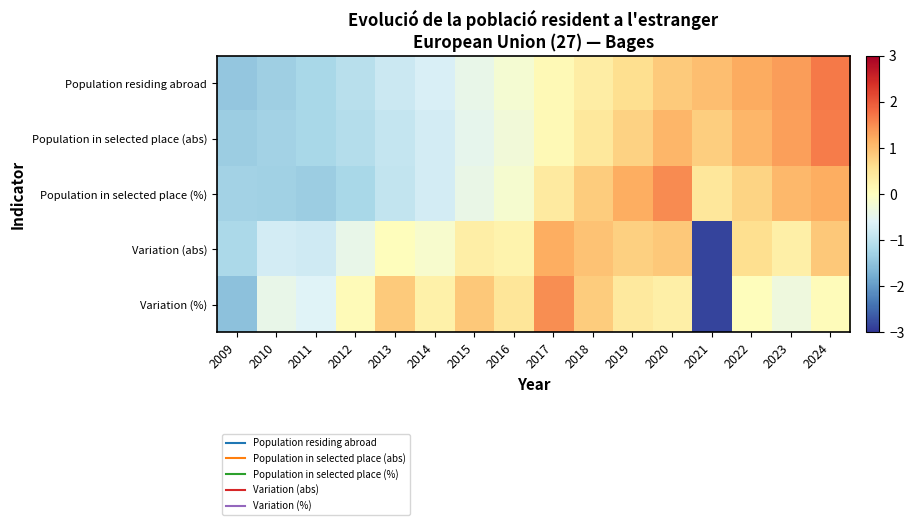

Reading left to right, what are all the values shown in this chart?

Population residing abroad: 2009=-1.4	2010=-1.3	2011=-1.2	2012=-1.0	2013=-0.8	2014=-0.7	2015=-0.4	2016=-0.2	2017=0.1	2018=0.4	2019=0.6	2020=0.8	2021=1.0	2022=1.2	2023=1.4	2024=1.7
Population in selected place (abs): 2009=-1.3	2010=-1.3	2011=-1.2	2012=-1.1	2013=-0.9	2014=-0.7	2015=-0.5	2016=-0.3	2017=0.1	2018=0.4	2019=0.8	2020=1.1	2021=0.8	2022=1.1	2023=1.3	2024=1.7
Population in selected place (%): 2009=-1.3	2010=-1.3	2011=-1.3	2012=-1.2	2013=-0.9	2014=-0.7	2015=-0.4	2016=-0.2	2017=0.4	2018=0.8	2019=1.2	2020=1.5	2021=0.5	2022=0.7	2023=1.1	2024=1.2
Variation (abs): 2009=-1.2	2010=-0.7	2011=-0.8	2012=-0.4	2013=0.0	2014=-0.2	2015=0.3	2016=0.2	2017=1.2	2018=1.0	2019=0.8	2020=0.9	2021=-2.9	2022=0.6	2023=0.3	2024=0.9
Variation (%): 2009=-1.5	2010=-0.4	2011=-0.6	2012=0.1	2013=0.9	2014=0.3	2015=0.9	2016=0.5	2017=1.5	2018=0.8	2019=0.4	2020=0.3	2021=-2.8	2022=0.0	2023=-0.3	2024=0.0